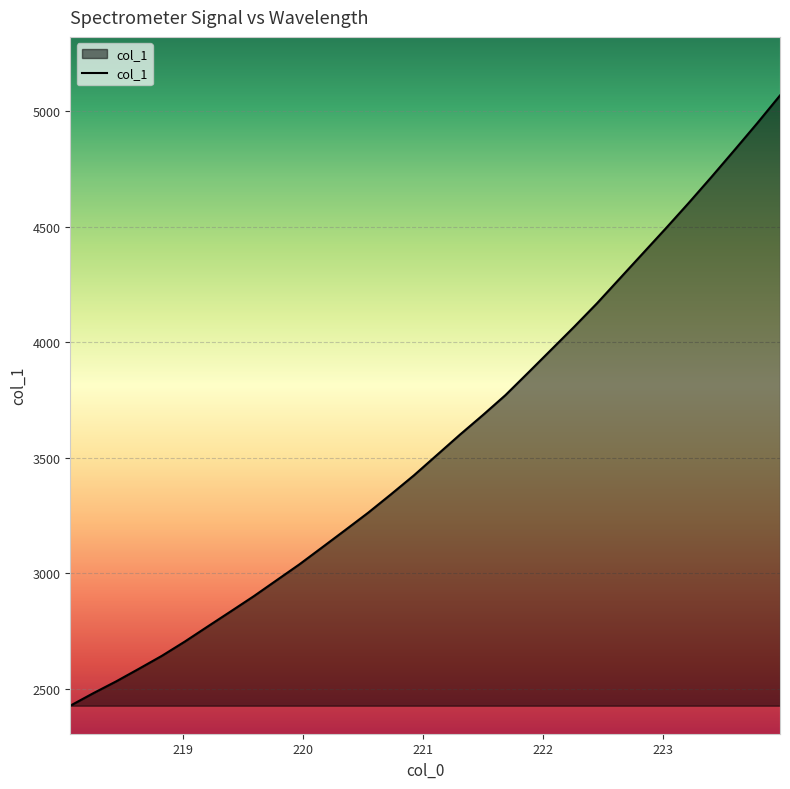

What is the difference between the maximum and minimum values?

2641.2